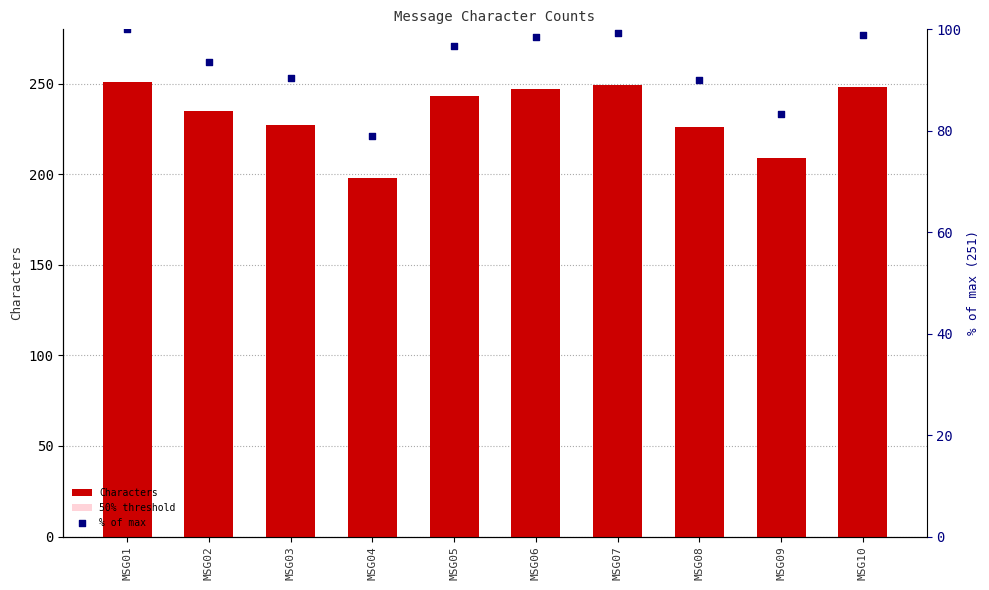

Which series has the largest Y range (max minus min)?

Characters